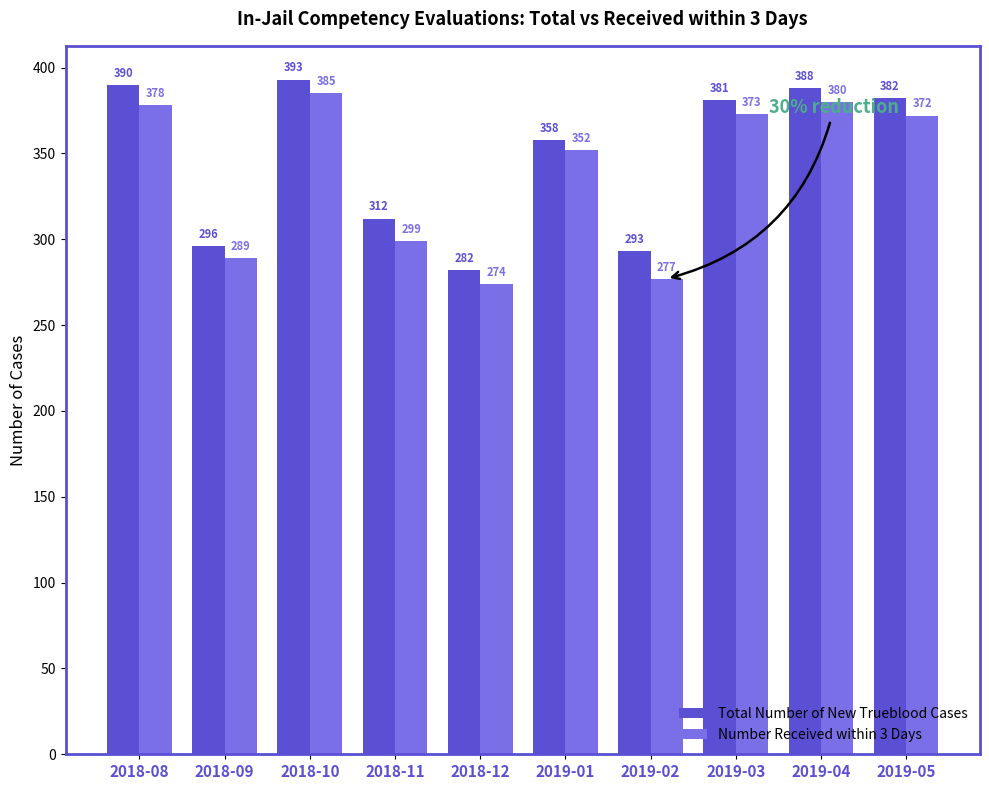

What is the label of the 9th bar from the right?

2018-09